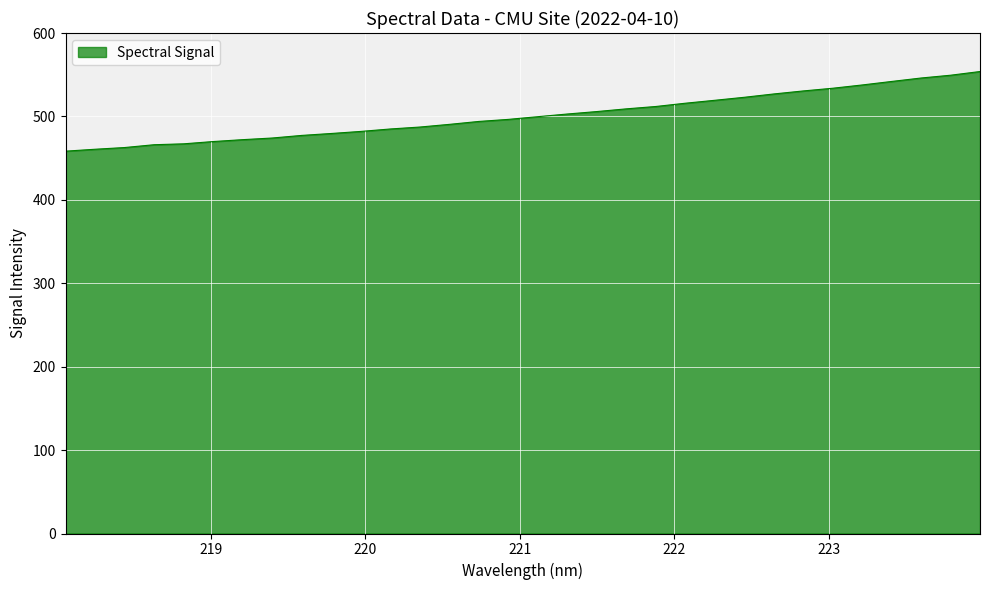

What is the difference between the maximum and minimum values?

95.5